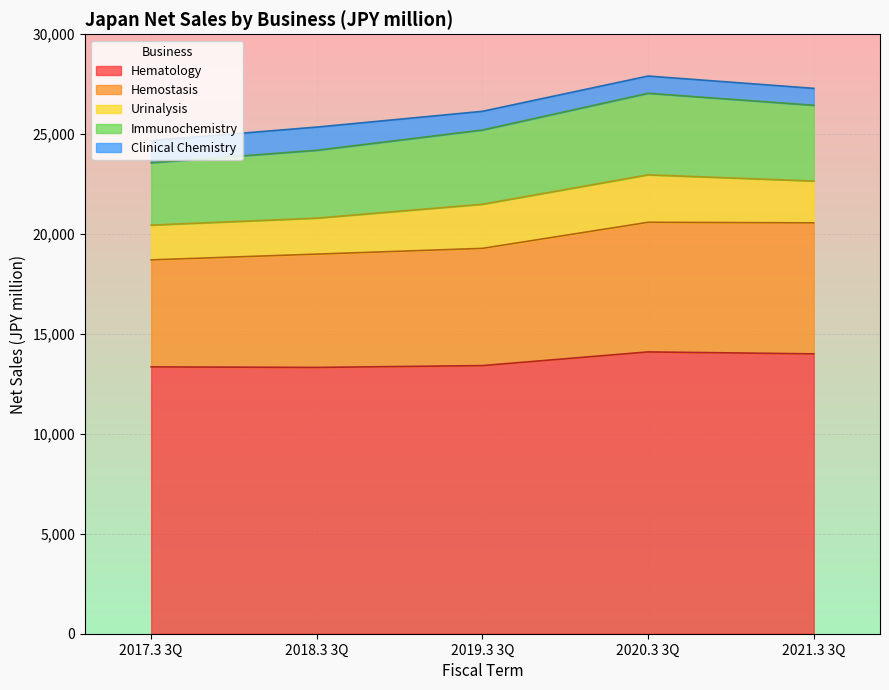

True or false: Hematology and Hemostasis cross at least once.

False